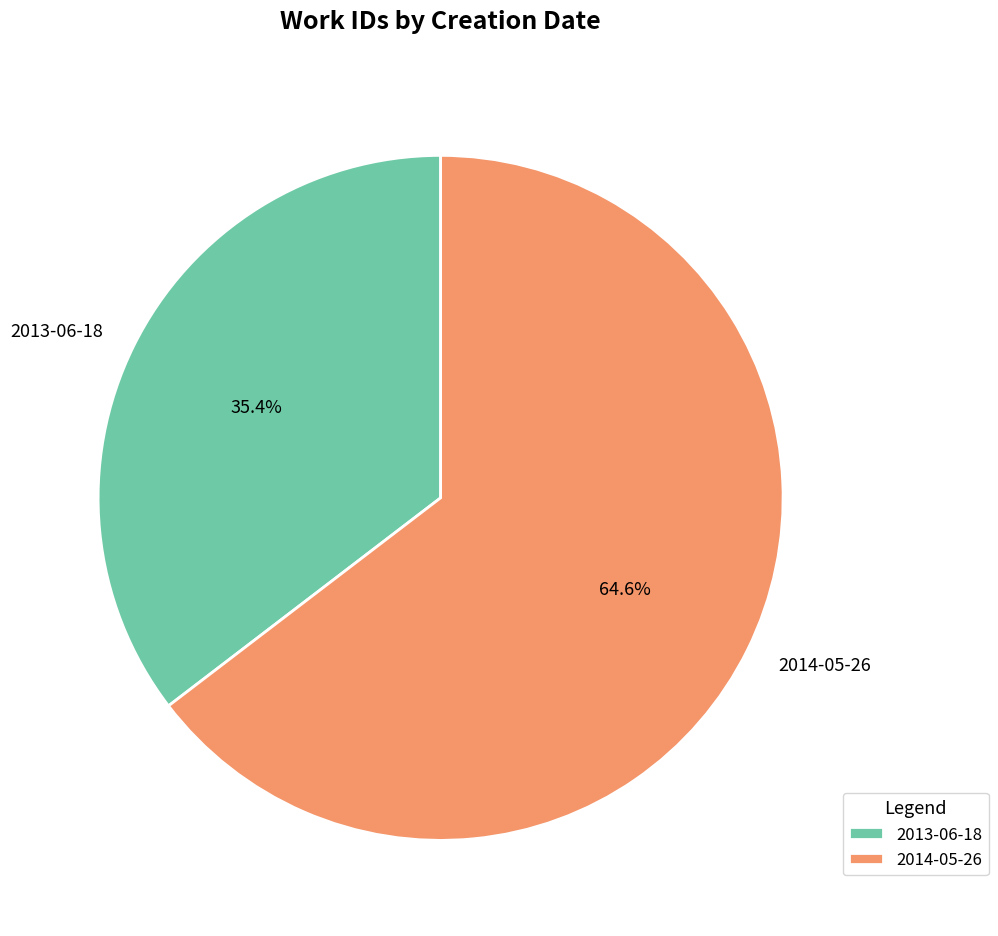

Is it true that 2013-06-18 is 23% of the pie?

False